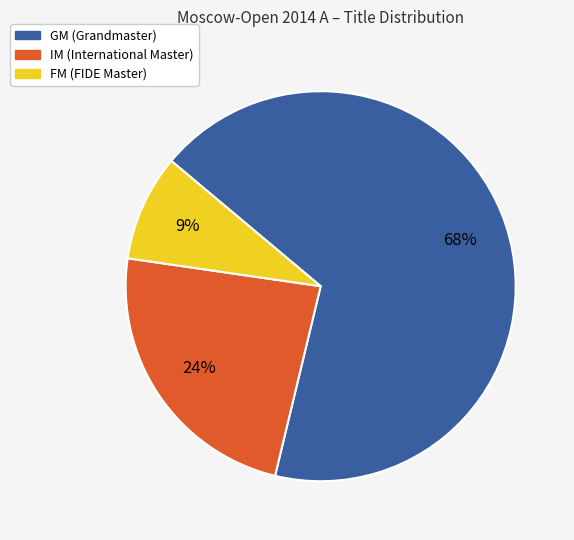

Which slice is the smallest?

FM